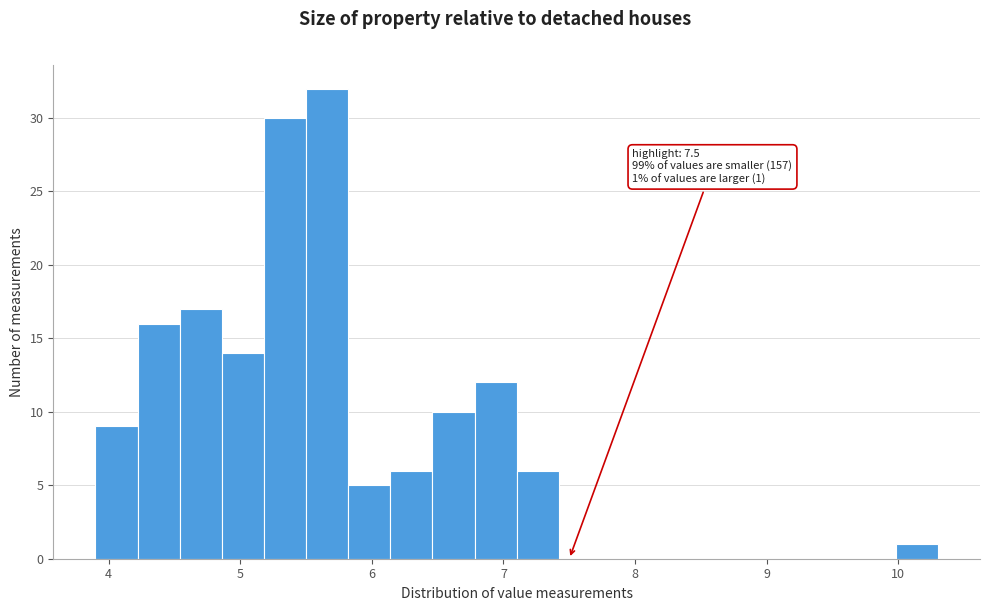

Around what value on the x-axis is the tallest bar? Give the approximate position of its centre, as read against the axis.

5.7